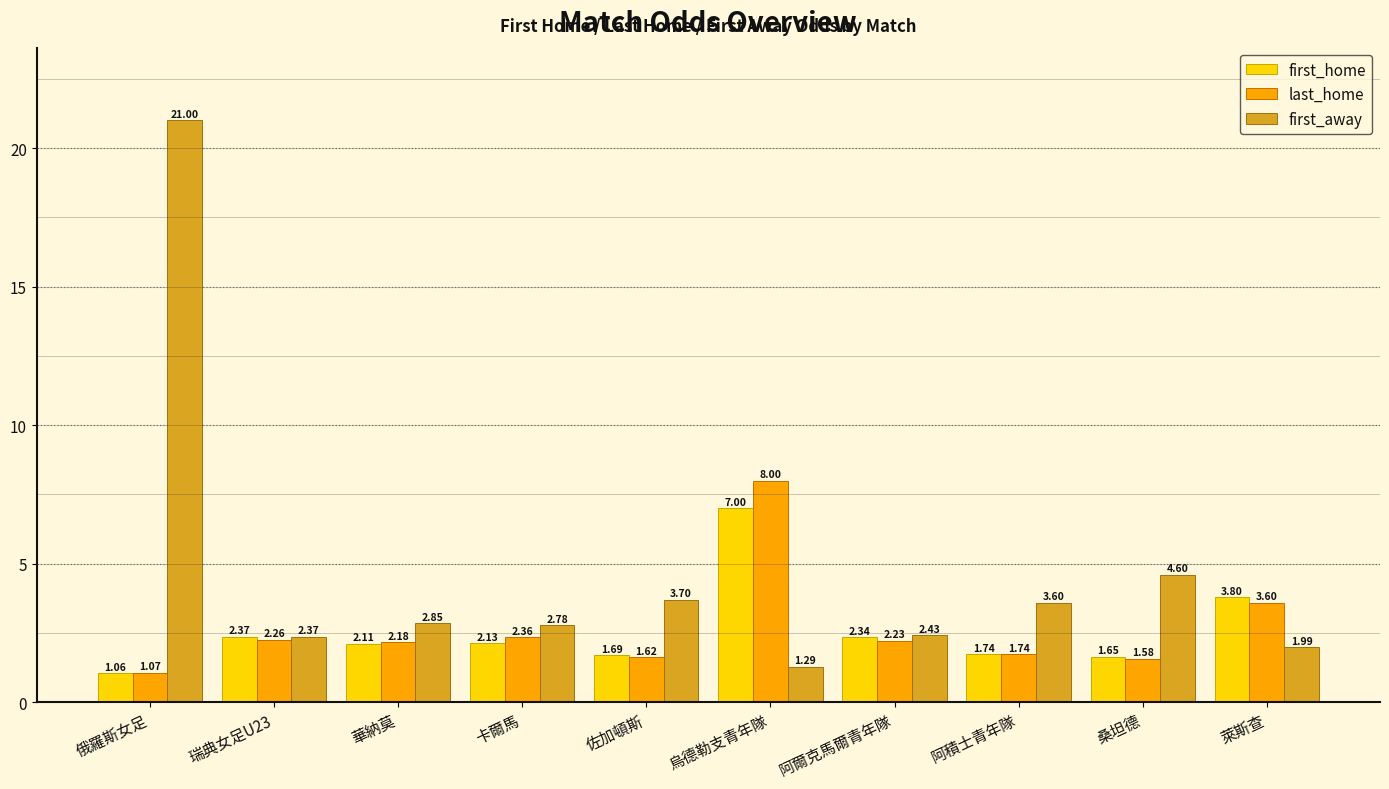

Rank the categories by last_home value from lowest to highest.

俄羅斯女足, 桑坦德, 佐加頓斯, 阿積士青年隊, 華納莫, 阿爾克馬爾青年隊, 瑞典女足U23, 卡爾馬, 萊斯查, 烏德勒支青年隊